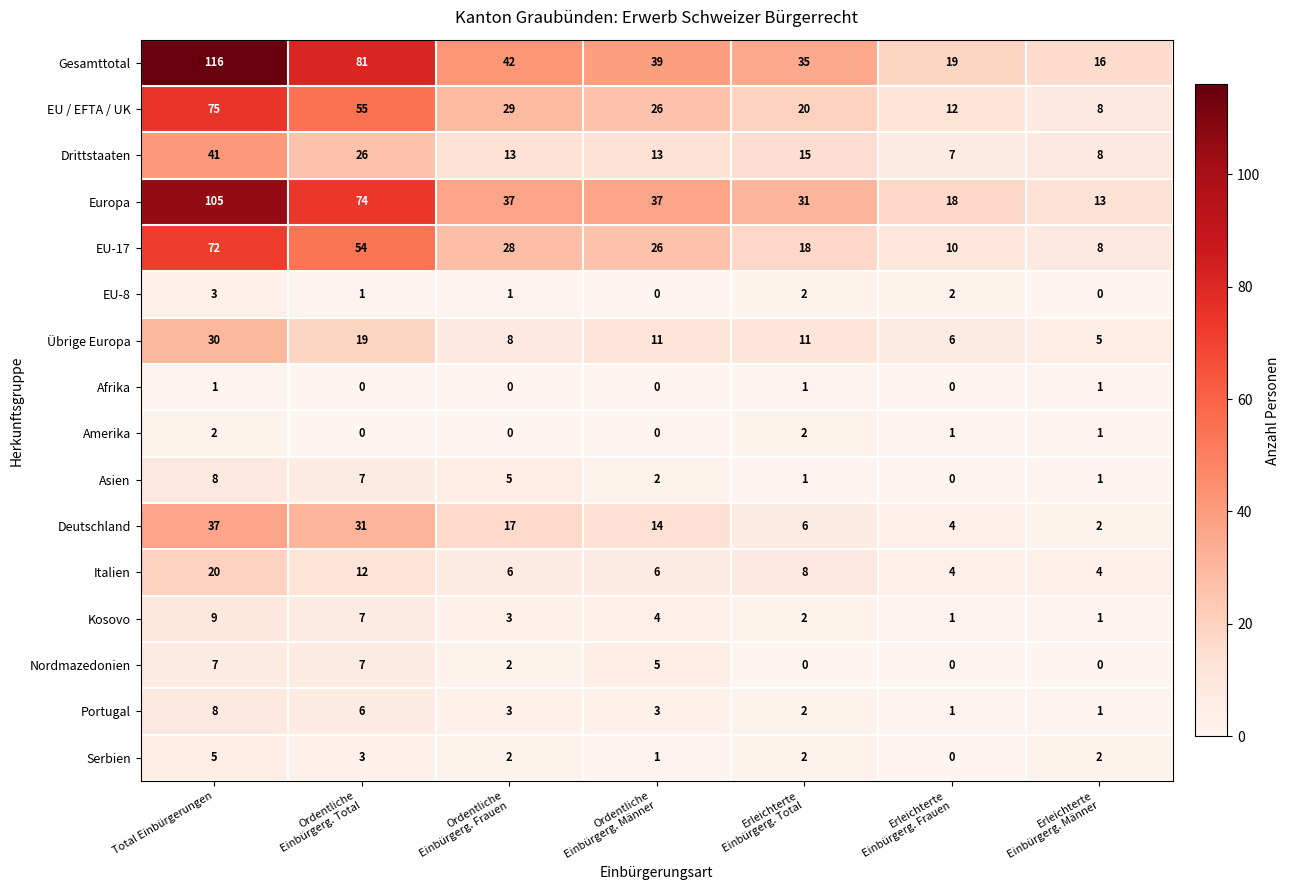

What is the difference between the maximum and minimum values in the EU-17 series?

64